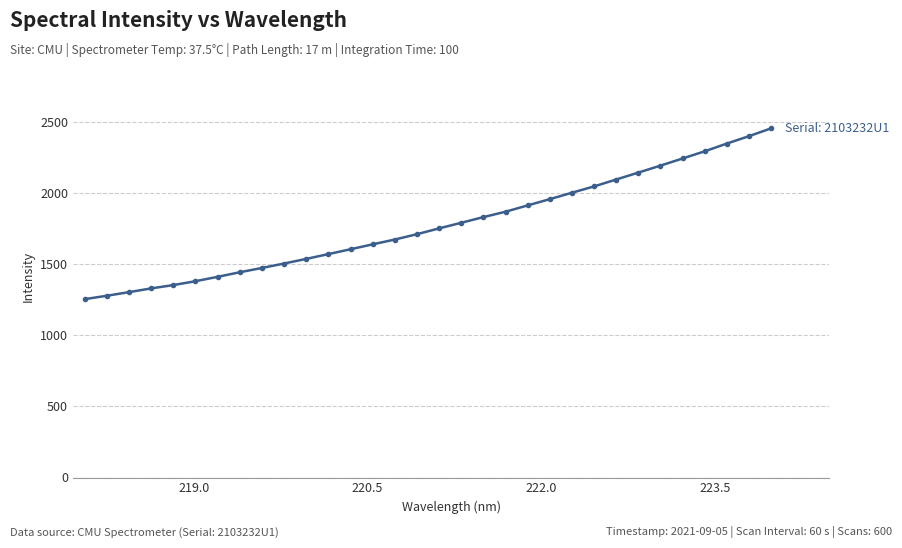

What is the smallest value displayed?

1253.3